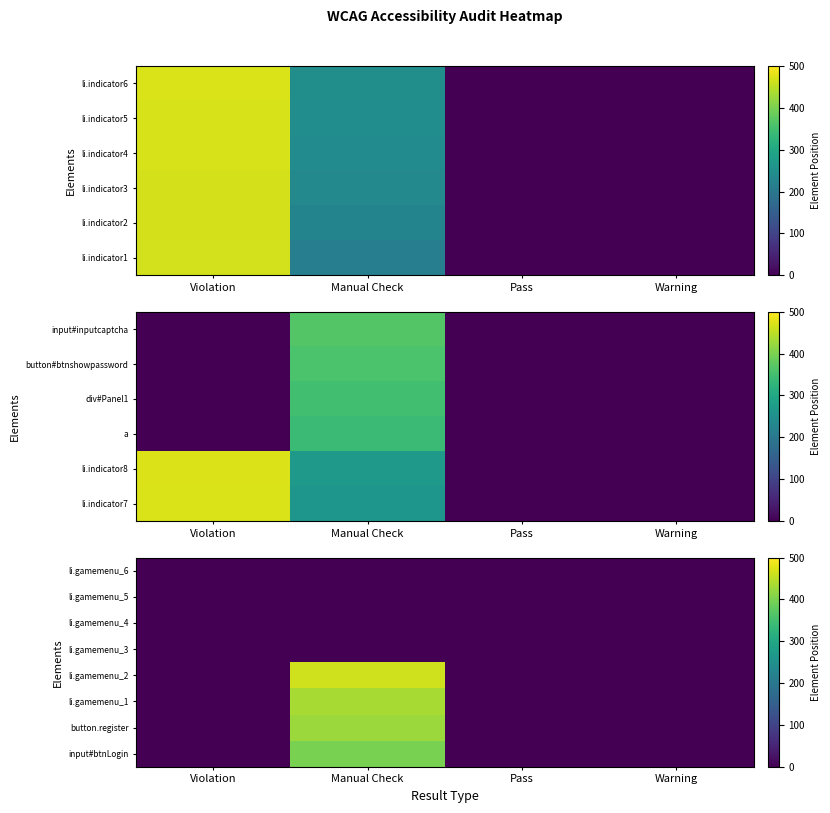

How many categories are shown in the chart?

4